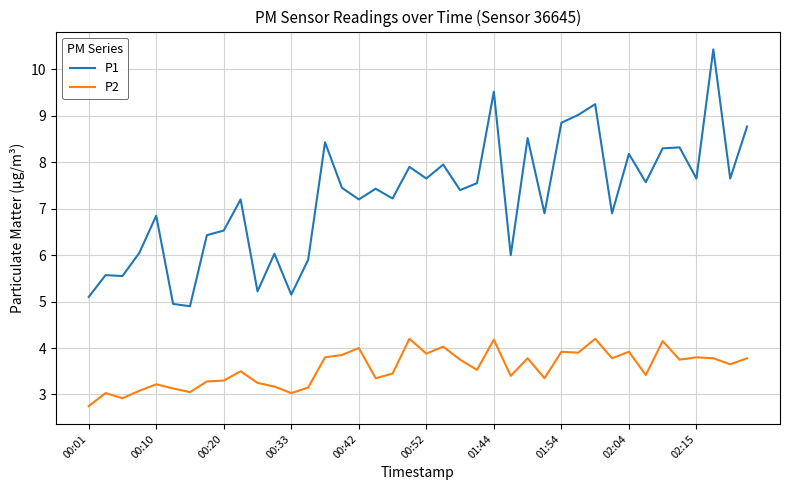

Which series has the largest total across all categories?

P1